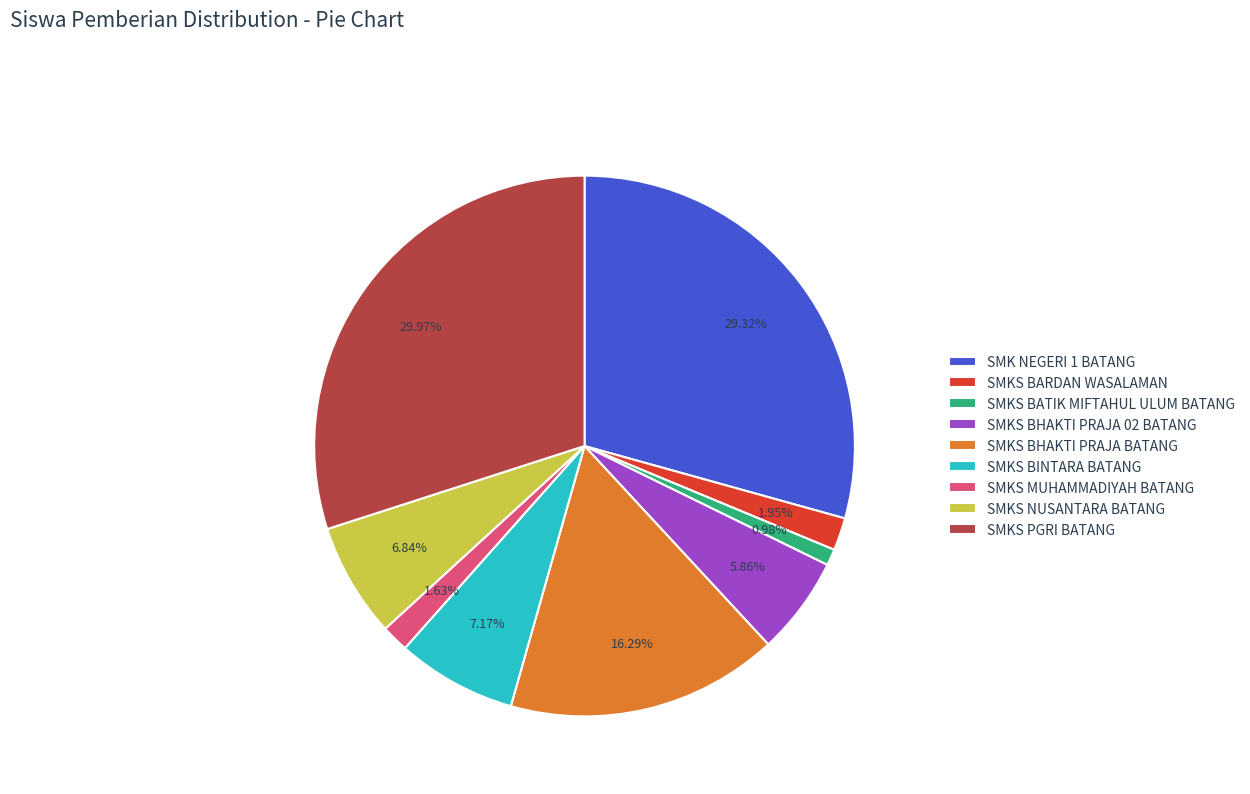

Is there any slice that represents more than half of the pie?

No